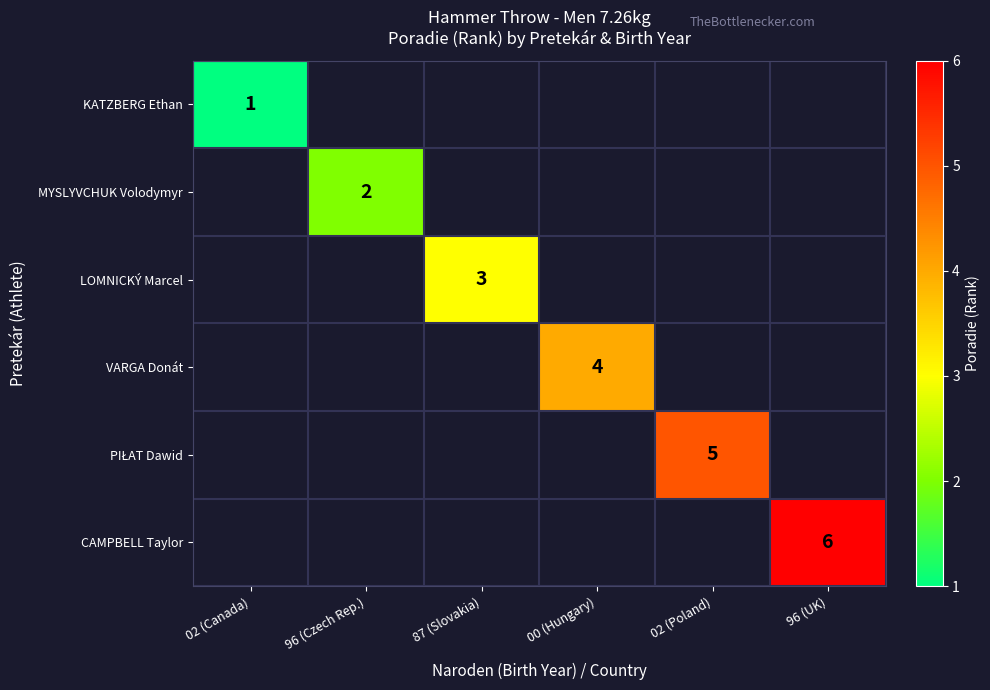

At how many categories does at least one series exceed 1?

5